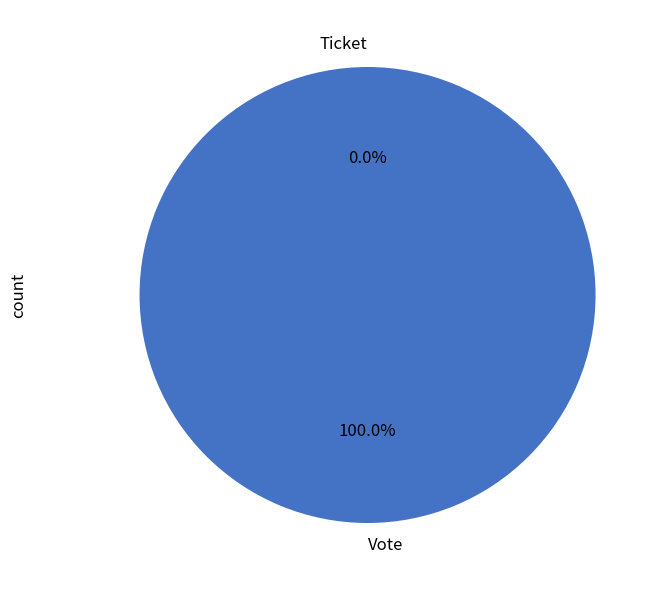

How many slices are in this pie chart?

2